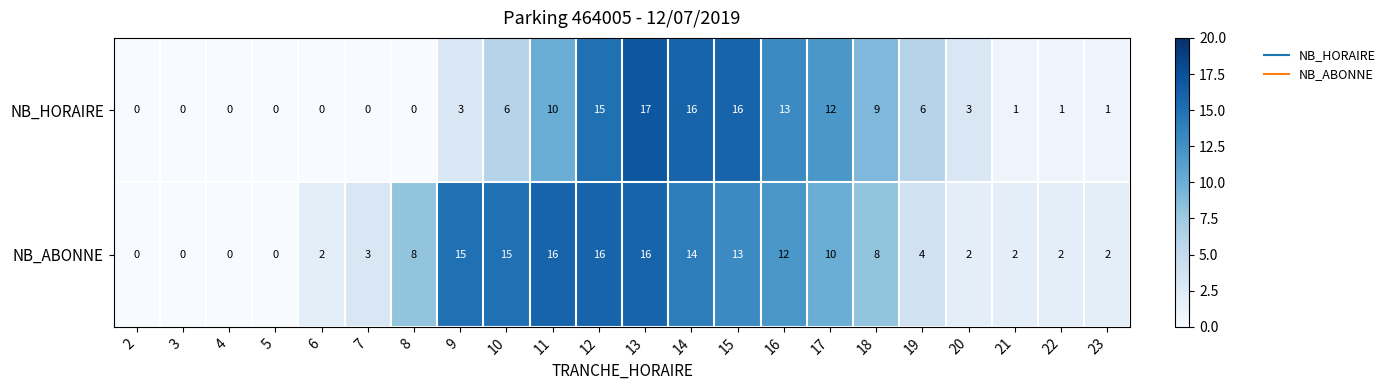

Which series has the largest total across all categories?

NB_ABONNE